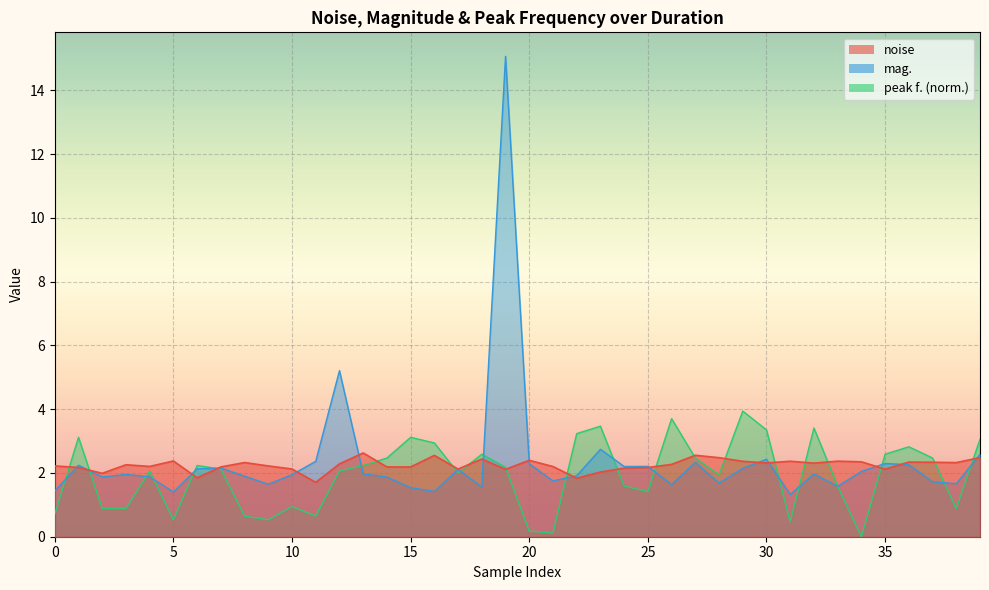

Which category has the lowest value in the peak f. series?

34